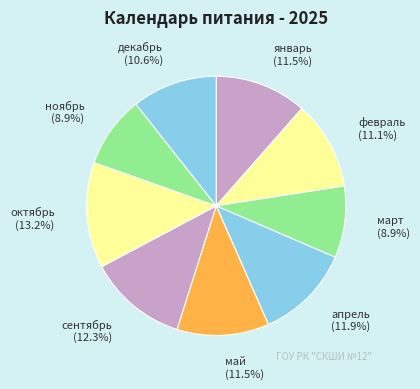

Does ноябрь represent more than half of the total?

No